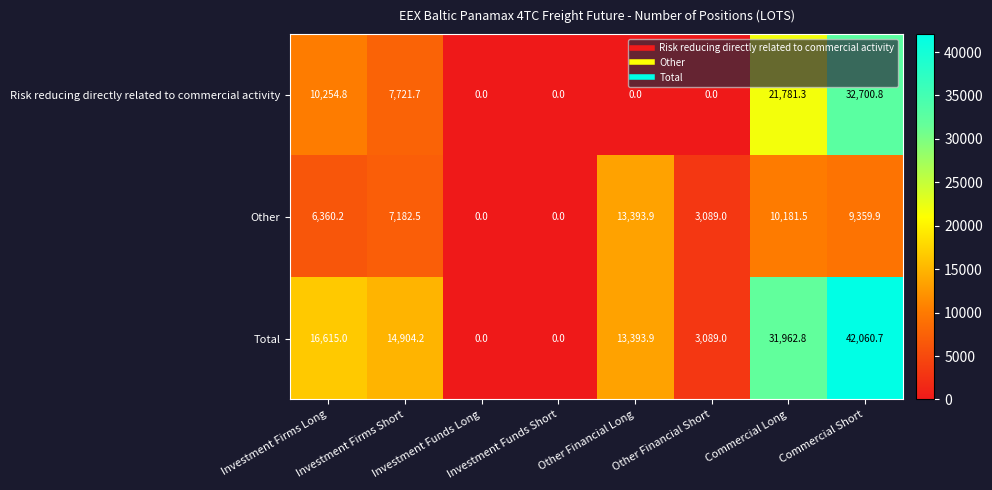

What is the sum of all Total values?

122025.6